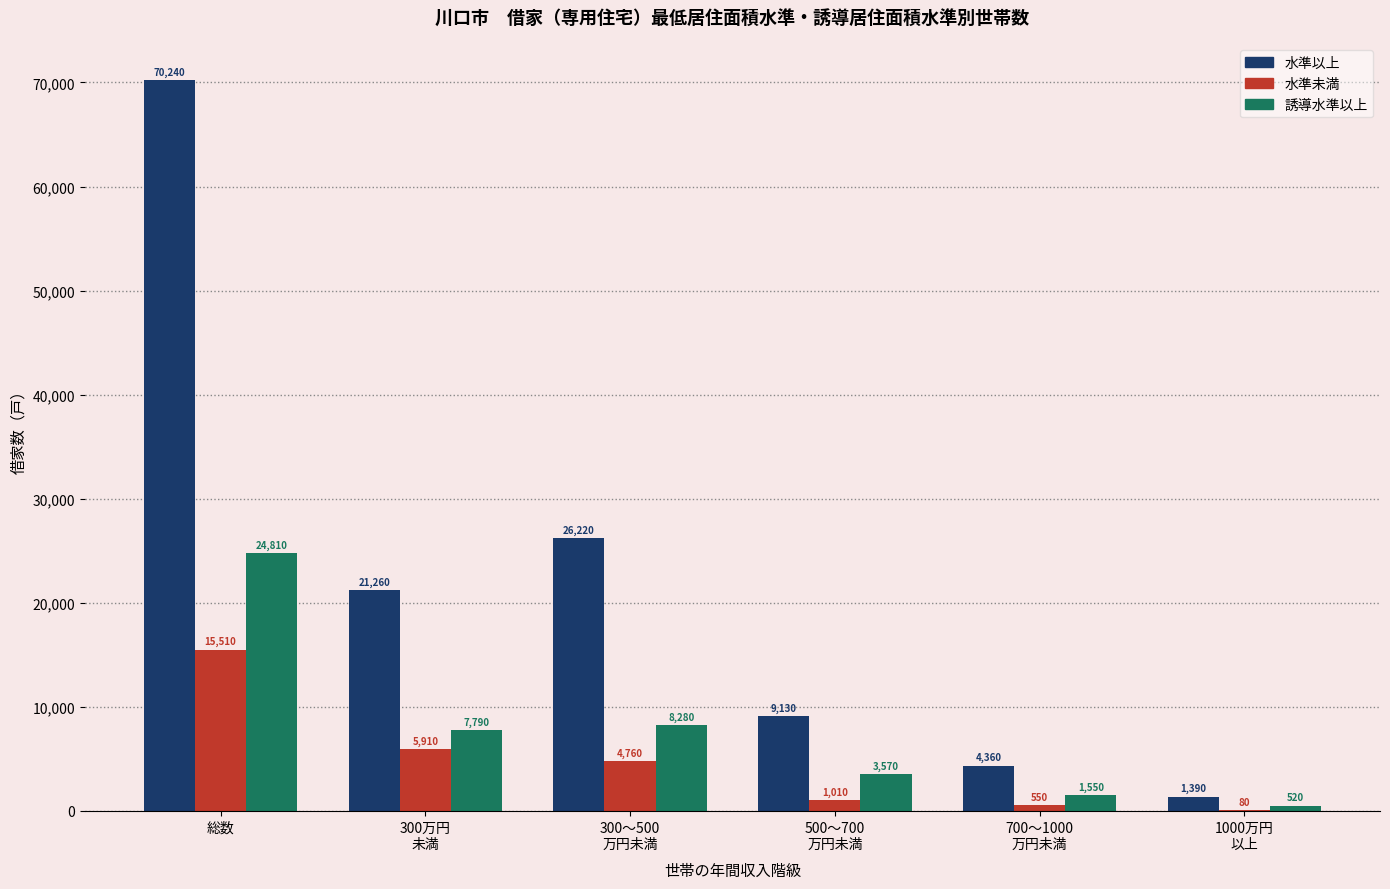

Which series has the widest spread of values?

水準以上